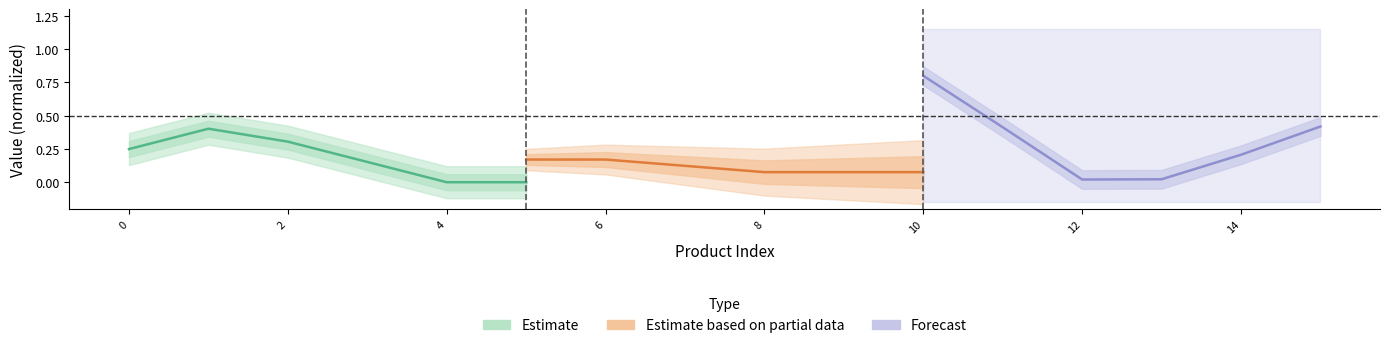

Rank the series by their maximum value, from highest to lowest.

Forecast, Estimate, Estimate based on partial data